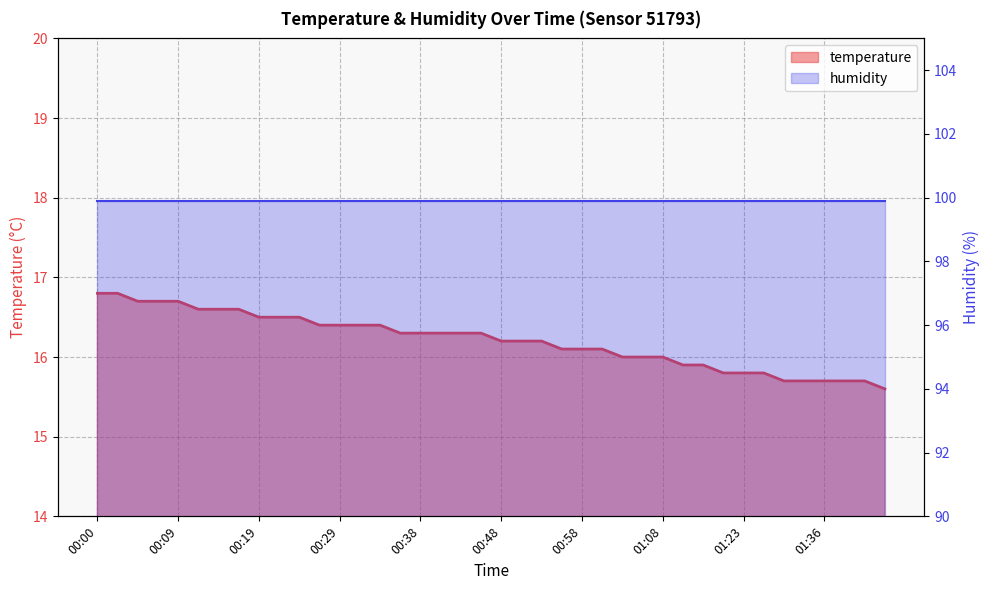

What is the value of the 32nd point from the left?

15.8